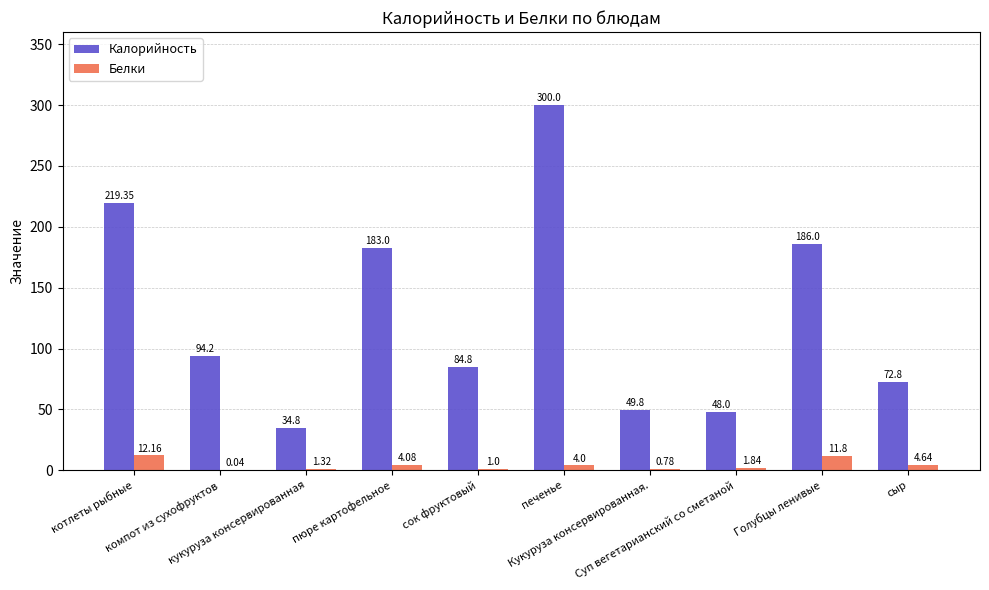

Which series has the largest total across all categories?

Калорийность